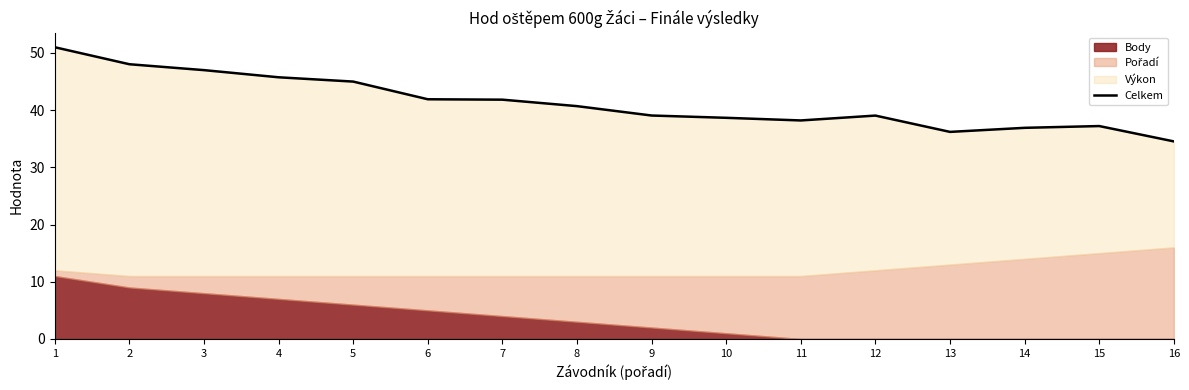

How many lines are shown in the chart?

1